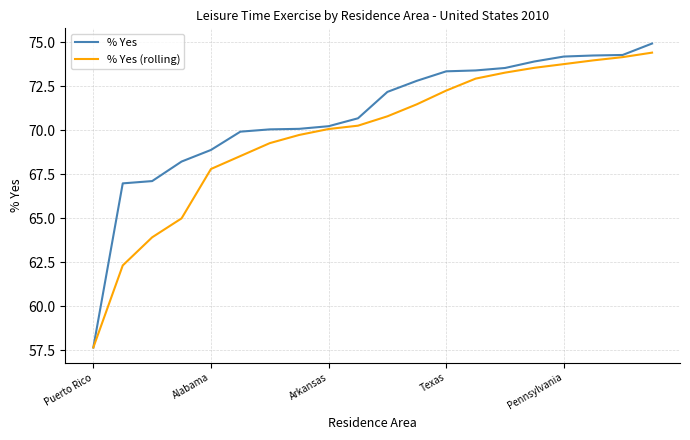

Rank the series by their average value, from lowest to highest.

% Yes (rolling), % Yes